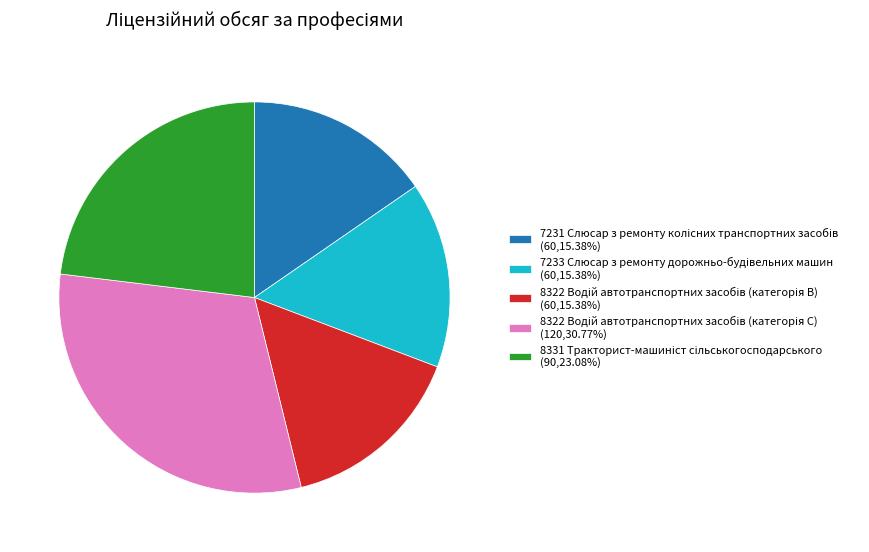

Is there a majority slice in this chart?

No